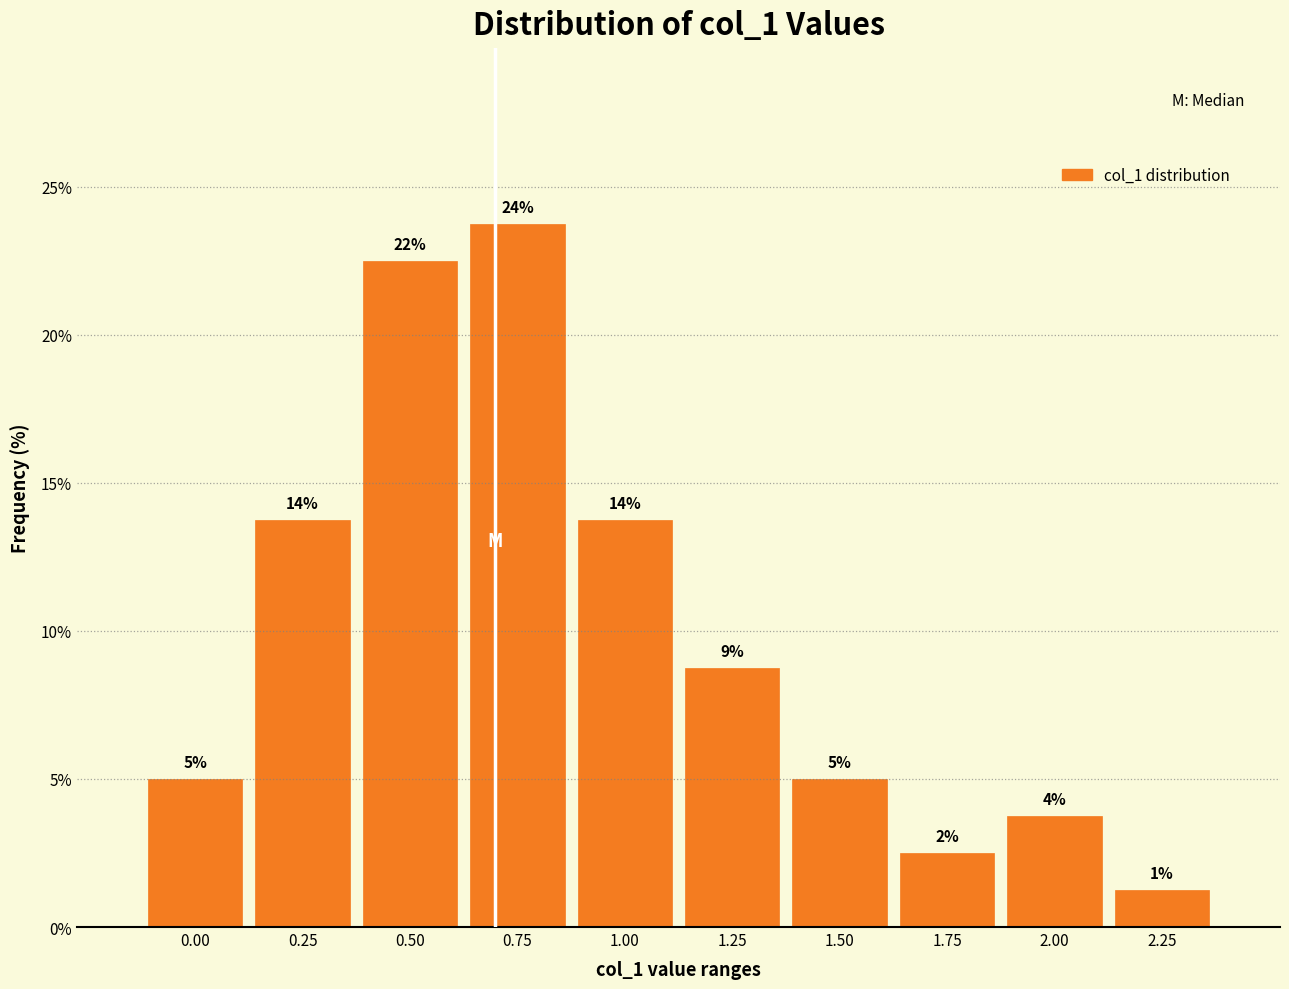

Are the bars horizontal?

No